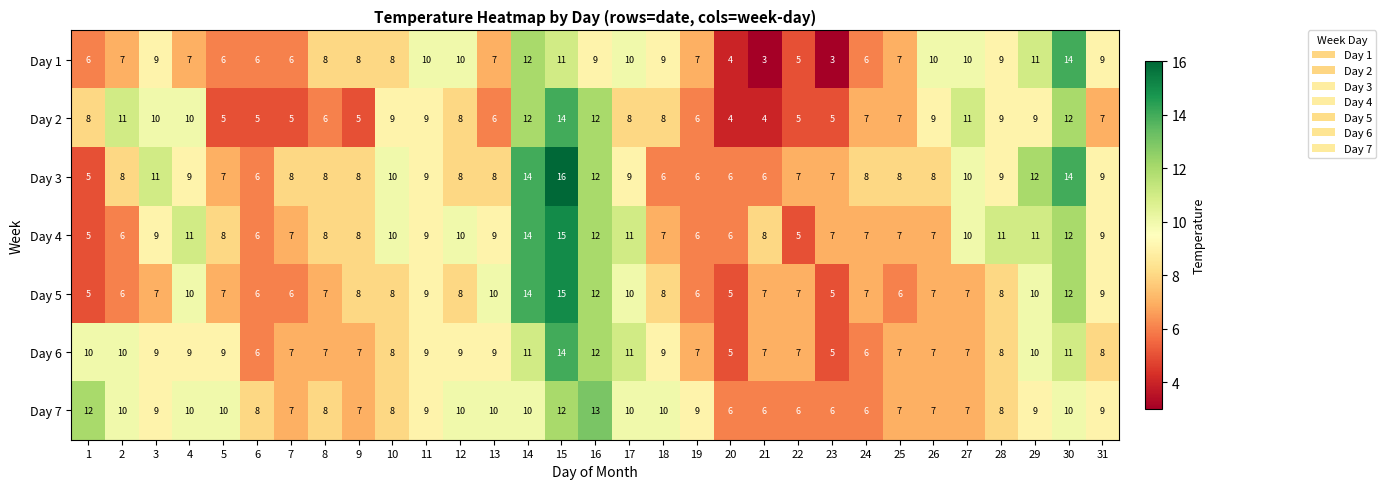

The value of Day 1 at 27 is 13. True or false?

False